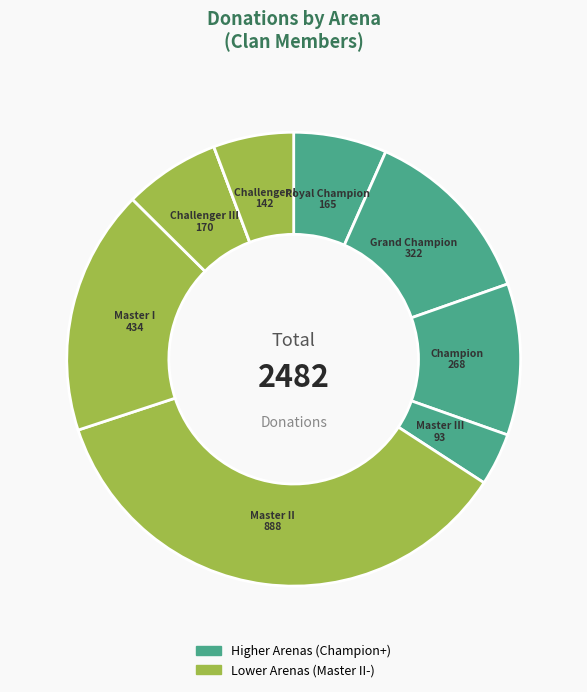

Count the number of slices in the pie.

9